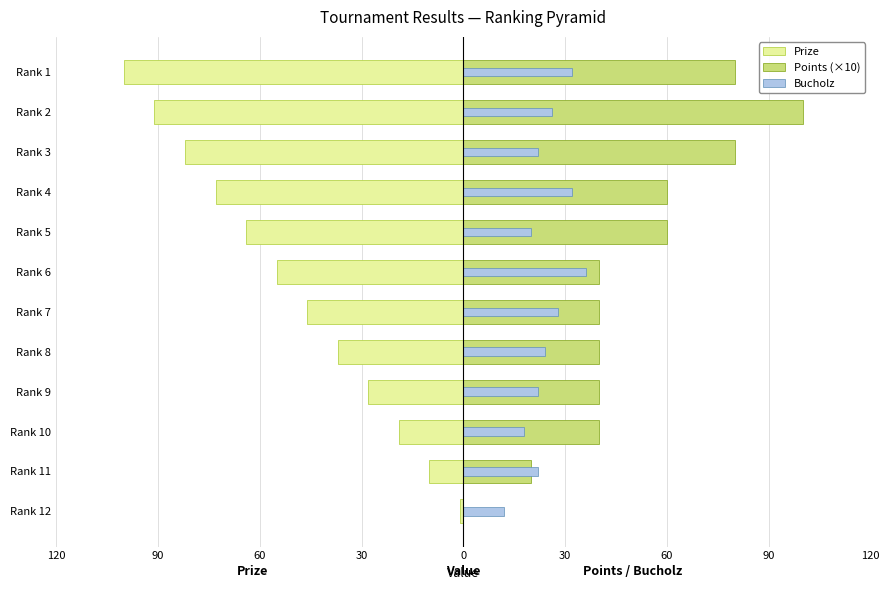

What is the difference between the maximum and minimum values in the Prize series?

99